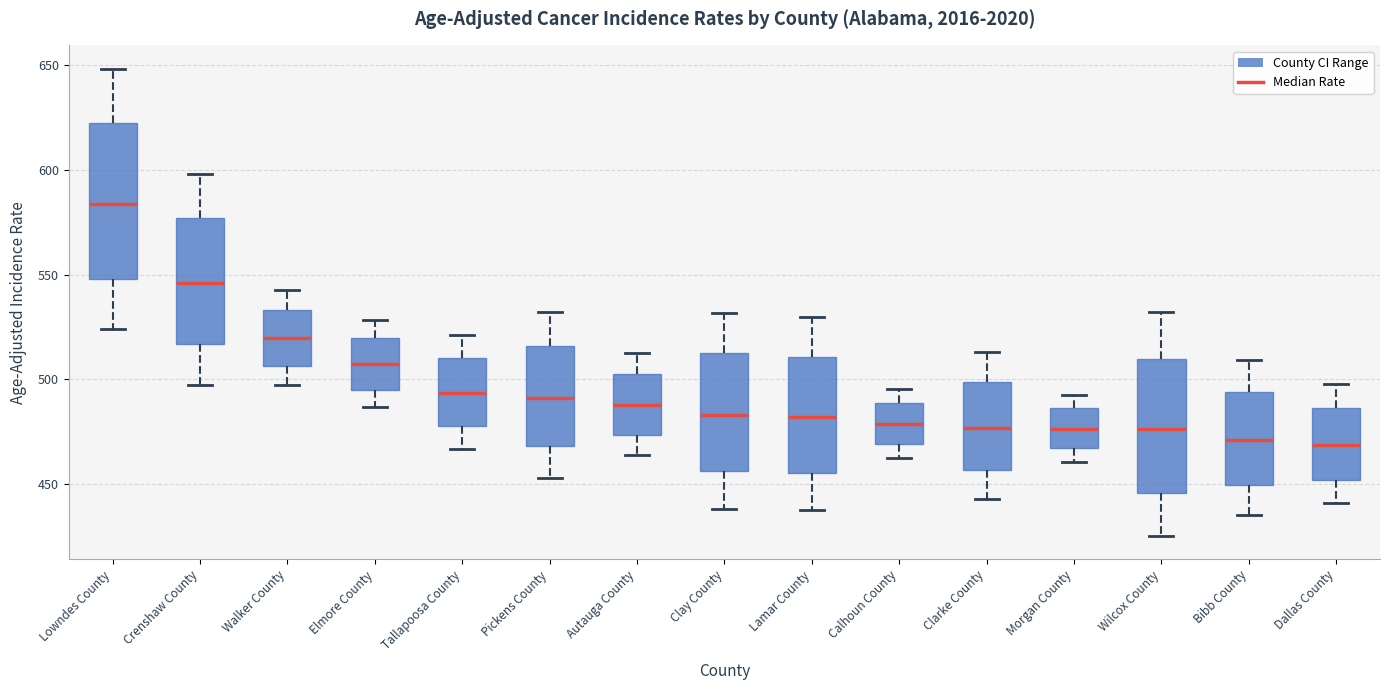

Reading left to right, read every box against the y-axis: the position of its median line, the range the box covers, and the ends of its whiskers. The values are not printed on the chart, so give them approximately, as read against the axis.

Lowndes County: median 585, box 550 to 620, whiskers 525 to 650
Crenshaw County: median 545, box 515 to 575, whiskers 495 to 600
Walker County: median 520, box 505 to 535, whiskers 500 to 545
Elmore County: median 505, box 495 to 520, whiskers 485 to 530
Tallapoosa County: median 495, box 480 to 510, whiskers 465 to 520
Pickens County: median 490, box 470 to 515, whiskers 455 to 530
Autauga County: median 490, box 475 to 505, whiskers 465 to 515
Clay County: median 485, box 455 to 510, whiskers 440 to 530
Lamar County: median 480, box 455 to 510, whiskers 440 to 530
Calhoun County: median 480, box 470 to 490, whiskers 460 to 495
Clarke County: median 475, box 455 to 500, whiskers 445 to 515
Morgan County: median 475, box 465 to 485, whiskers 460 to 495
Wilcox County: median 475, box 445 to 510, whiskers 425 to 530
Bibb County: median 470, box 450 to 495, whiskers 435 to 510
Dallas County: median 470, box 450 to 485, whiskers 440 to 500